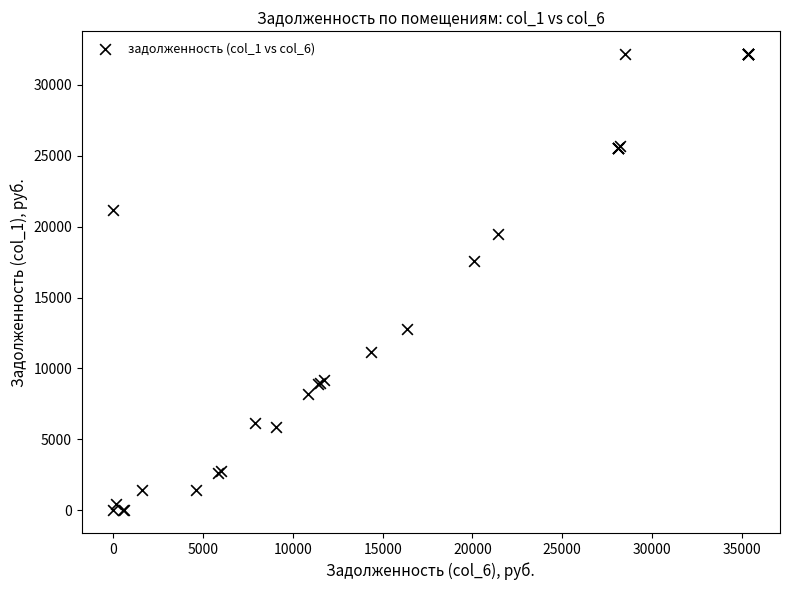

What Y value in the scatter plot is closest to 16088?

17576.6